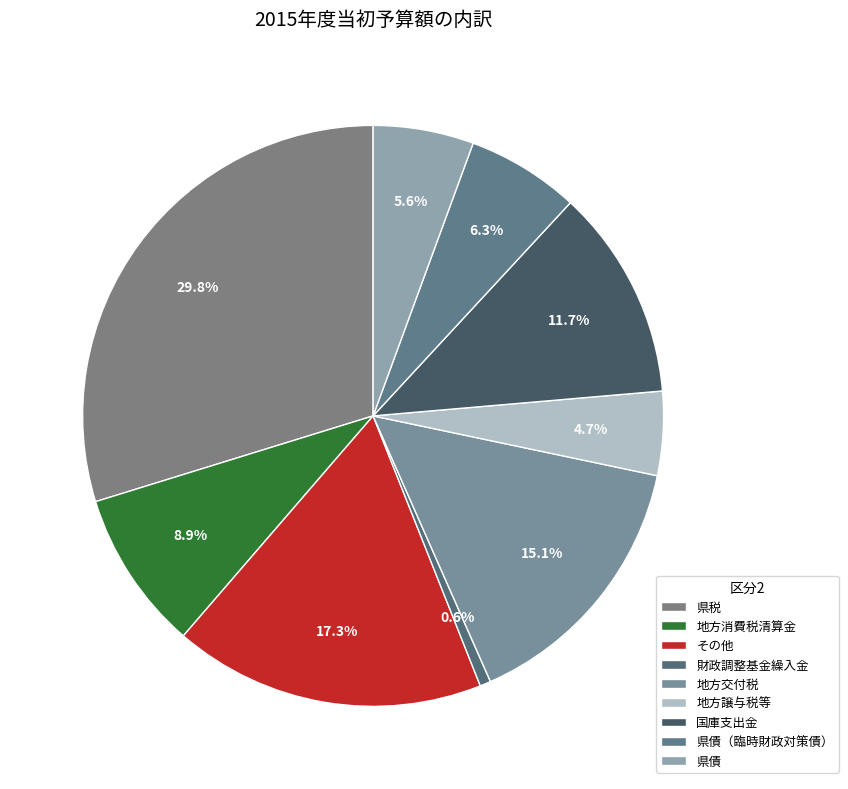

Which slice is the smallest?

財政調整基金繰入金